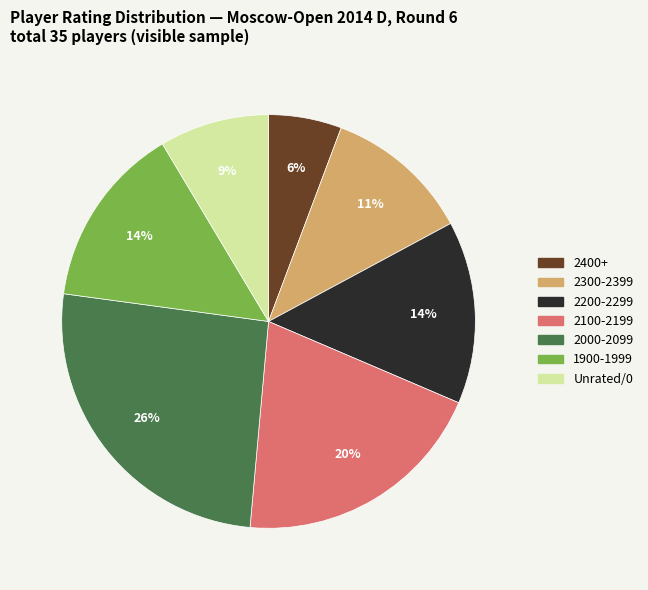

Is there any slice that represents more than half of the pie?

No